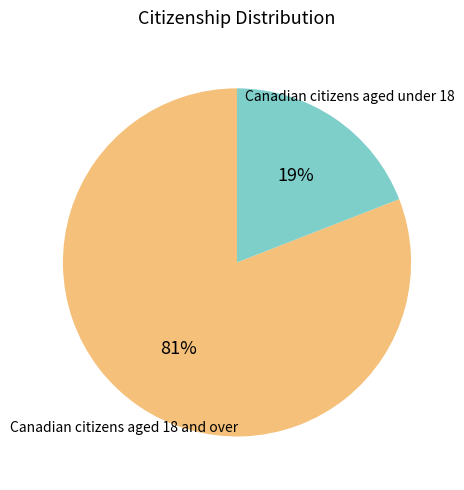

To the nearest percent, what is the average slice percentage?

50%